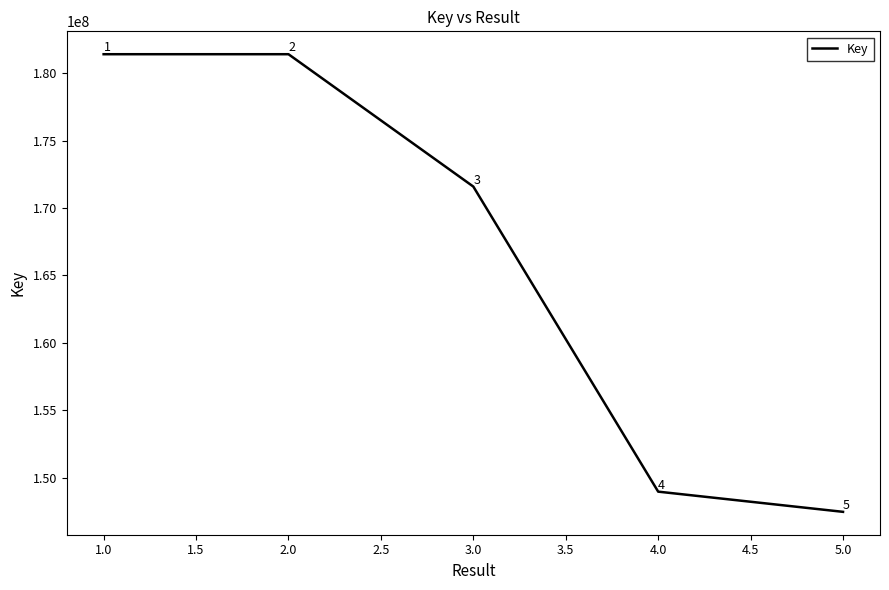

The chart shows a value of 41672362 at 2.0. True or false?

False